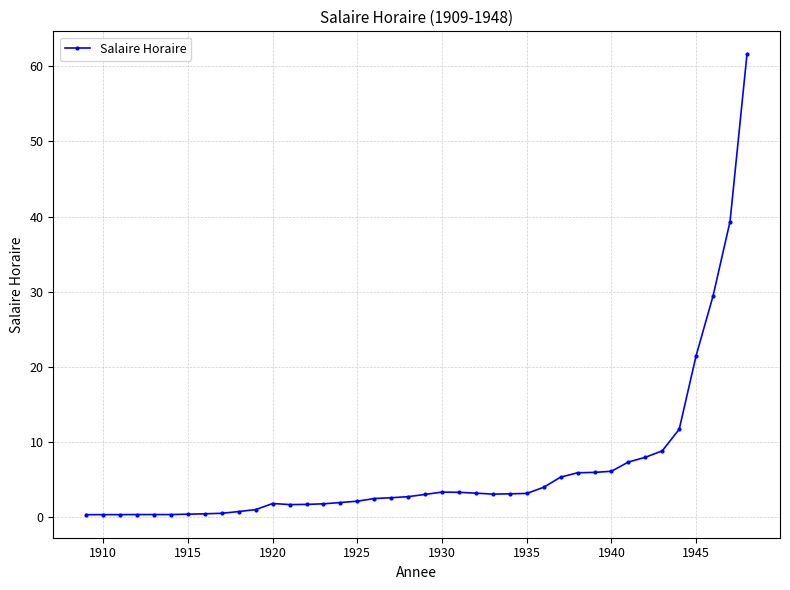

What is the difference between the maximum and minimum values?

61.3